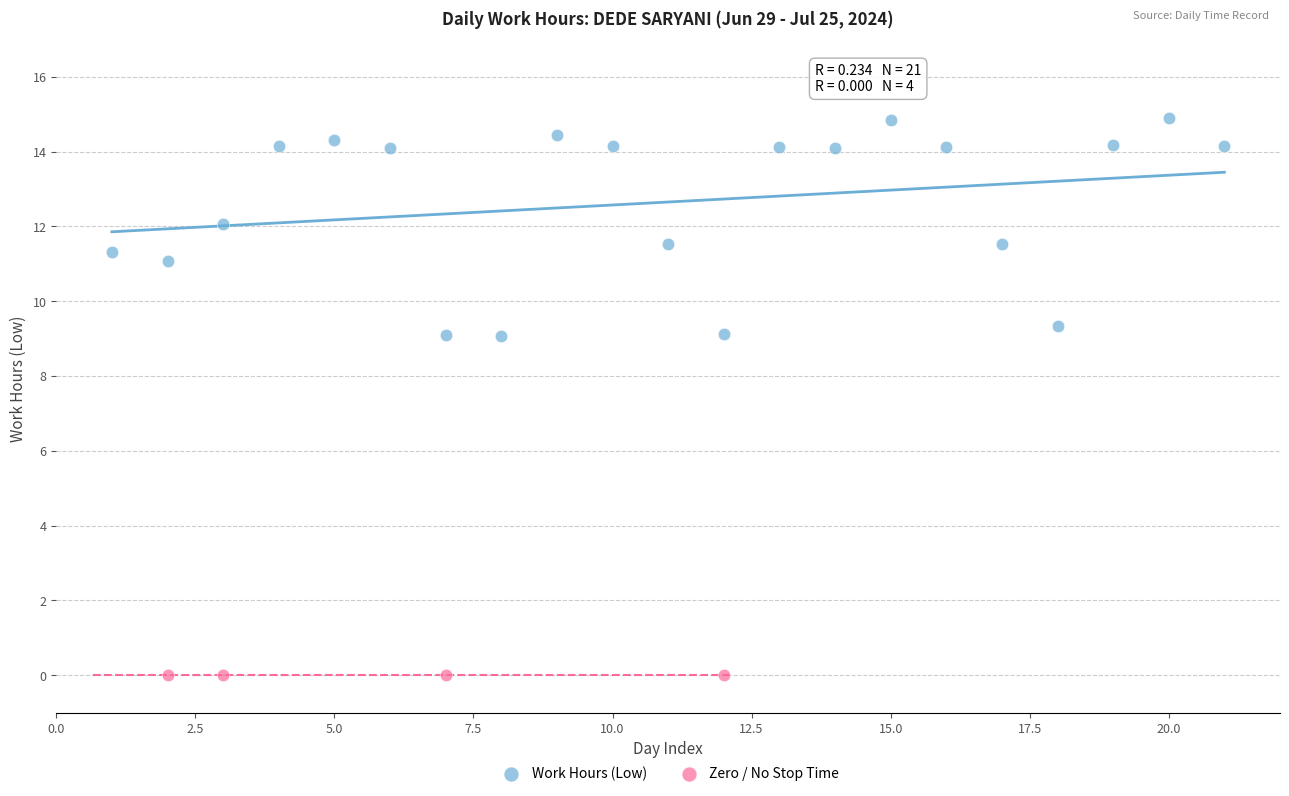

Which series reaches the maximum Y coordinate?

Work Hours (Low)